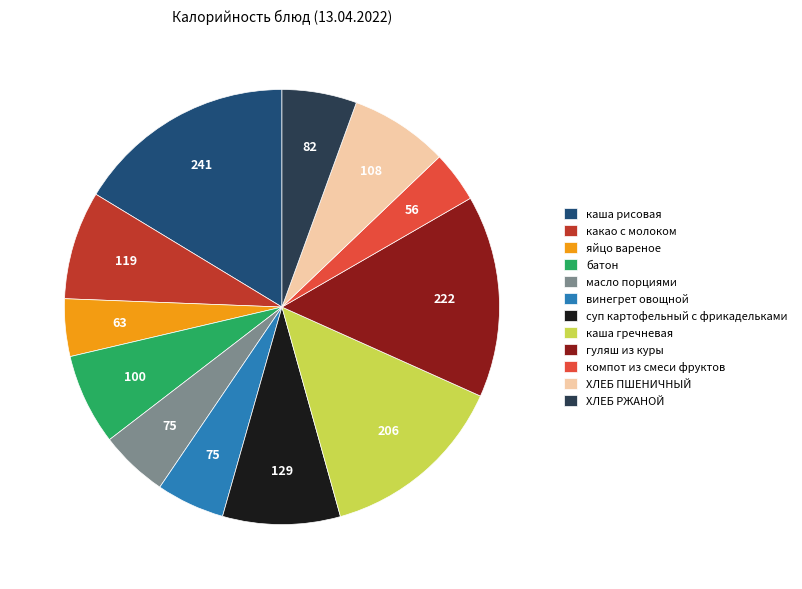

Count the number of slices in the pie.

12